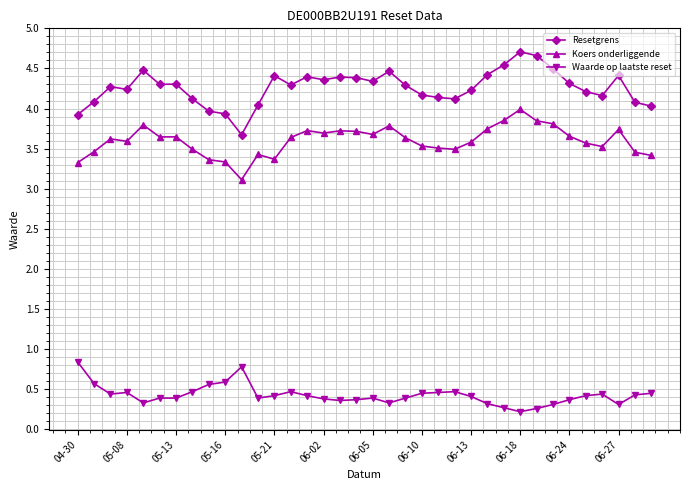

What is the value of the Waarde op laatste reset point at the 25th from the left?

0.4